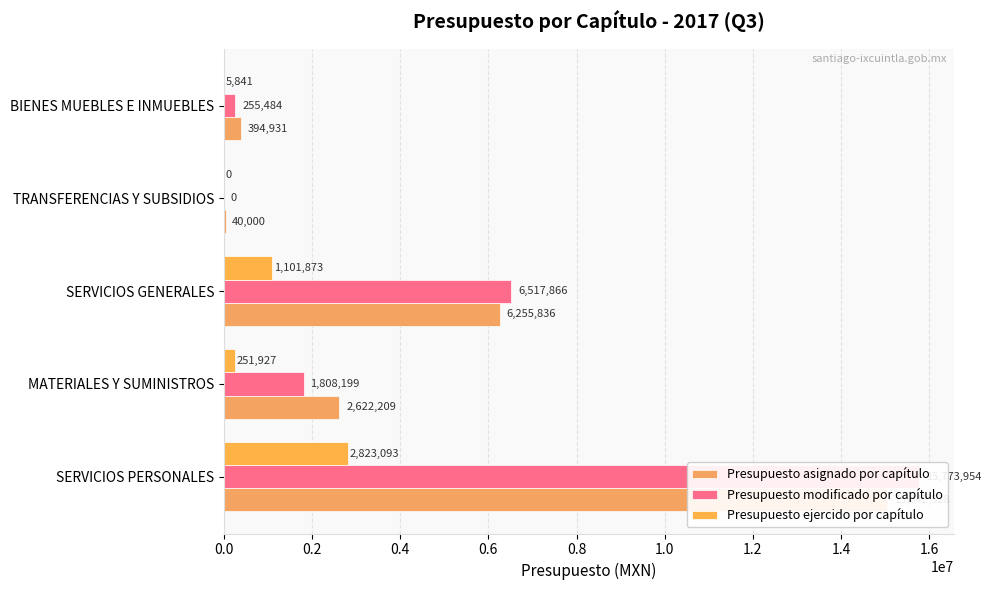

What is the value of the Presupuesto asignado por capítulo bar at the 5th from the left?

394930.6